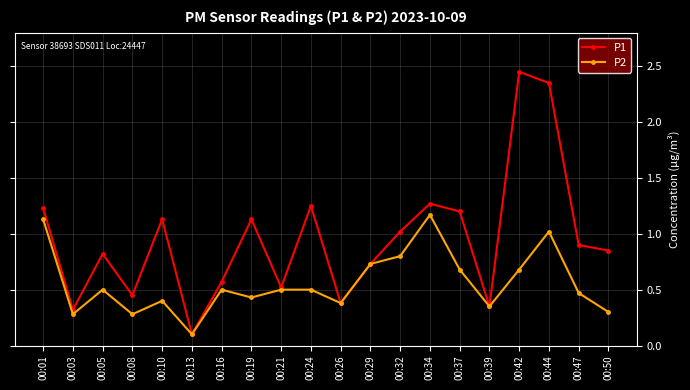

At which category does P2 reach its first local peak?

00:05